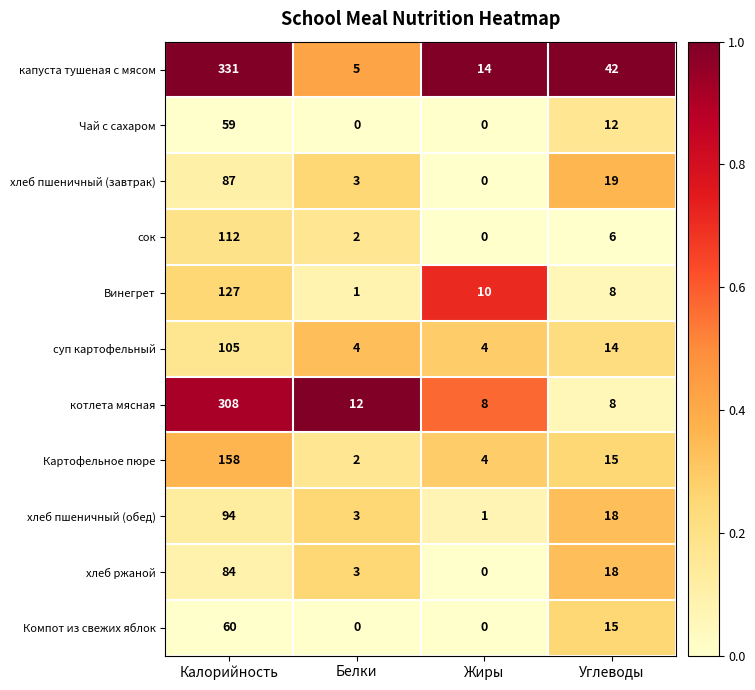

Which category has the highest value in the хлеб ржаной series?

Калорийность